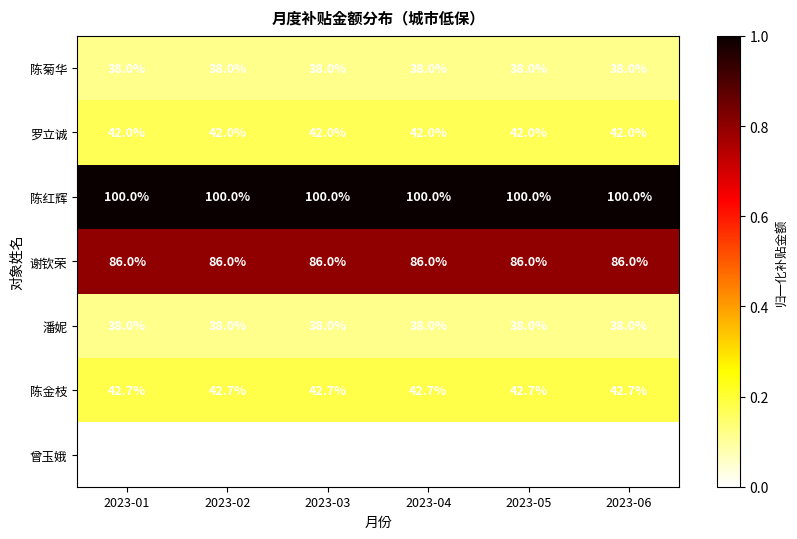

The 陈红辉 series shows 24.2 at 2023-02. True or false?

False